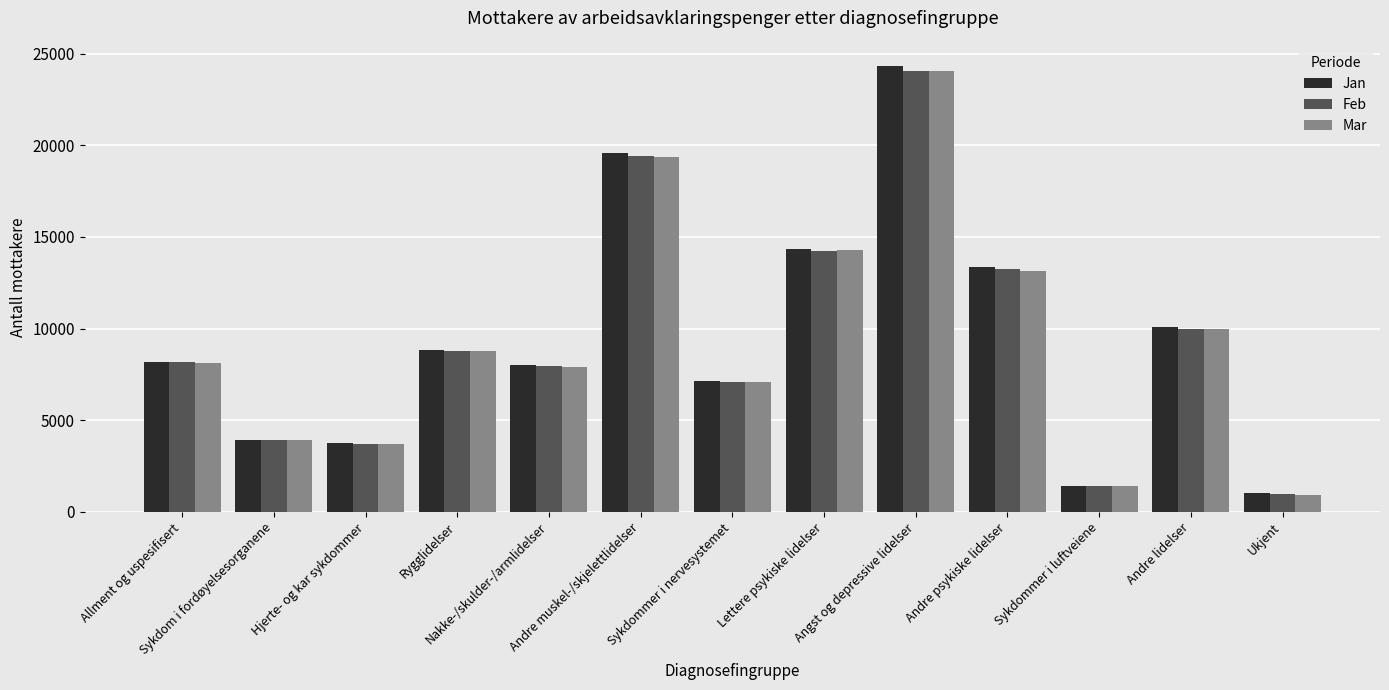

Is it true that Mar equals 8141 at Allment og uspesifisert?

True